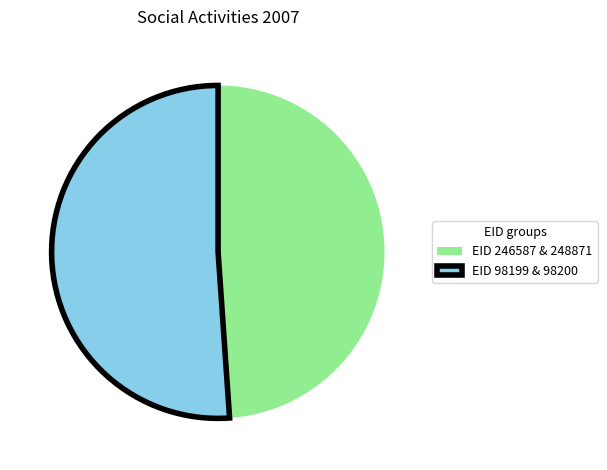

True or false: EID 246587 & 248871 accounts for 49% of the total.

True